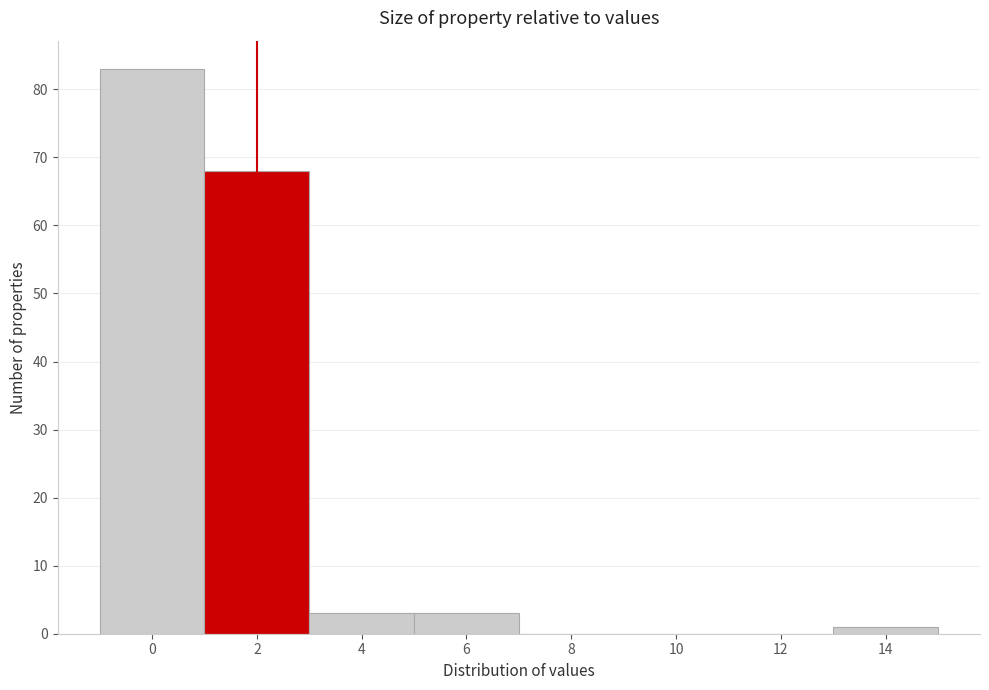

Reading left to right, transcribe all the data shown in this chart.

0=83	2=68	4=3	6=3	8=0	10=0	12=0	14=1